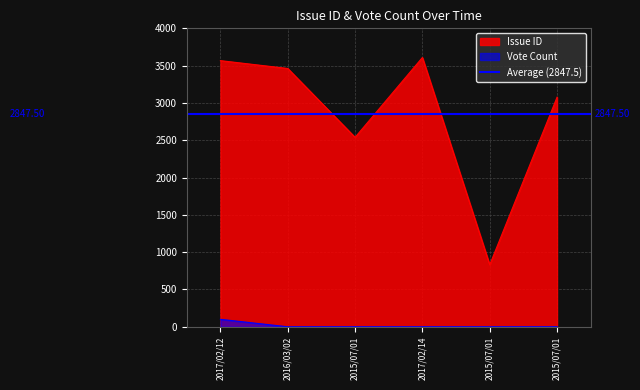

True or false: Issue ID and Vote Count intersect in this chart.

False